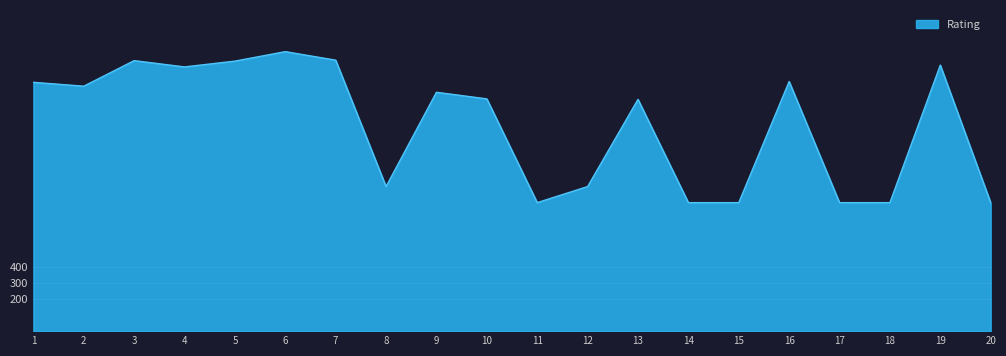

How many lines are shown in the chart?

1